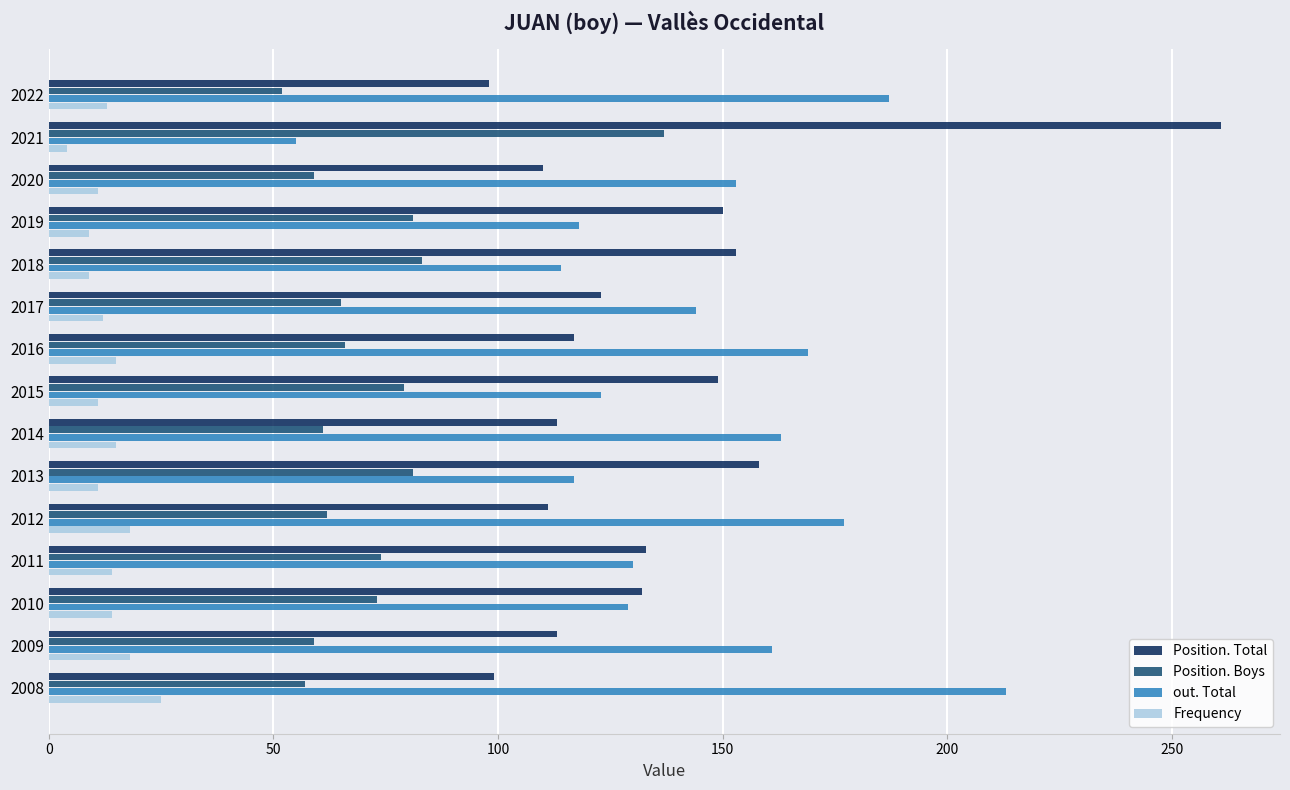

The Frequency series shows 31 at 2012. True or false?

False